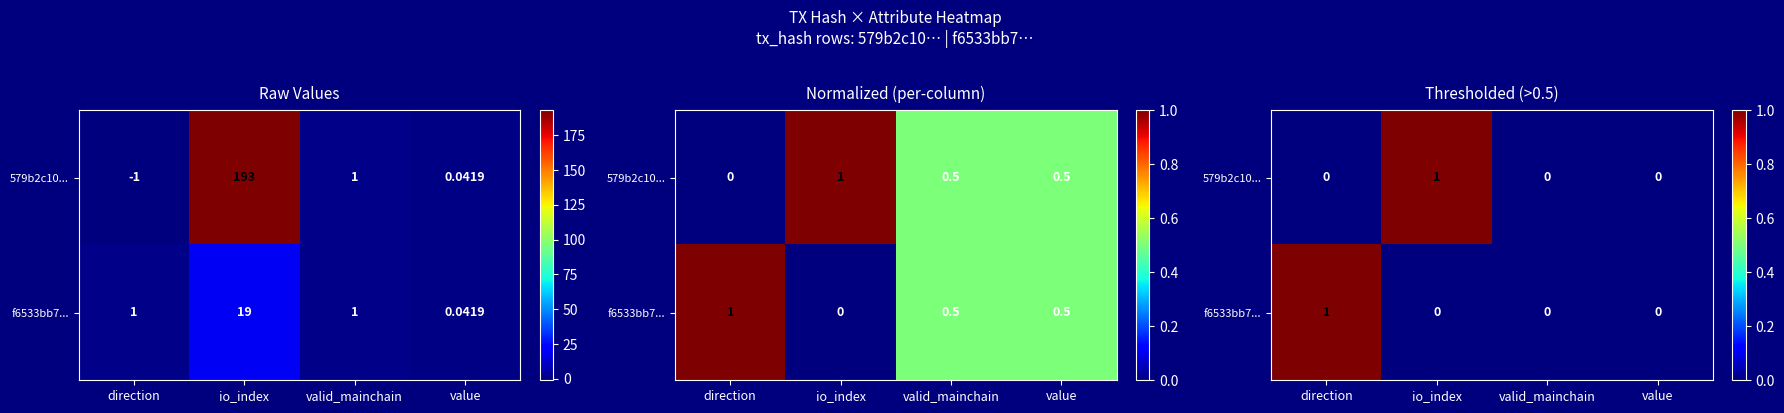

Which label corresponds to the smallest value in the chart?

direction